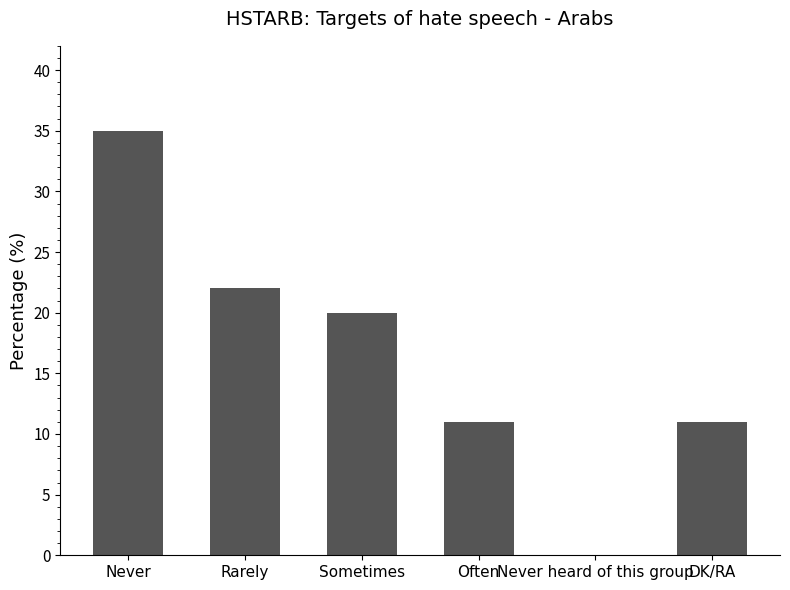

Does the chart contain stacked bars?

No